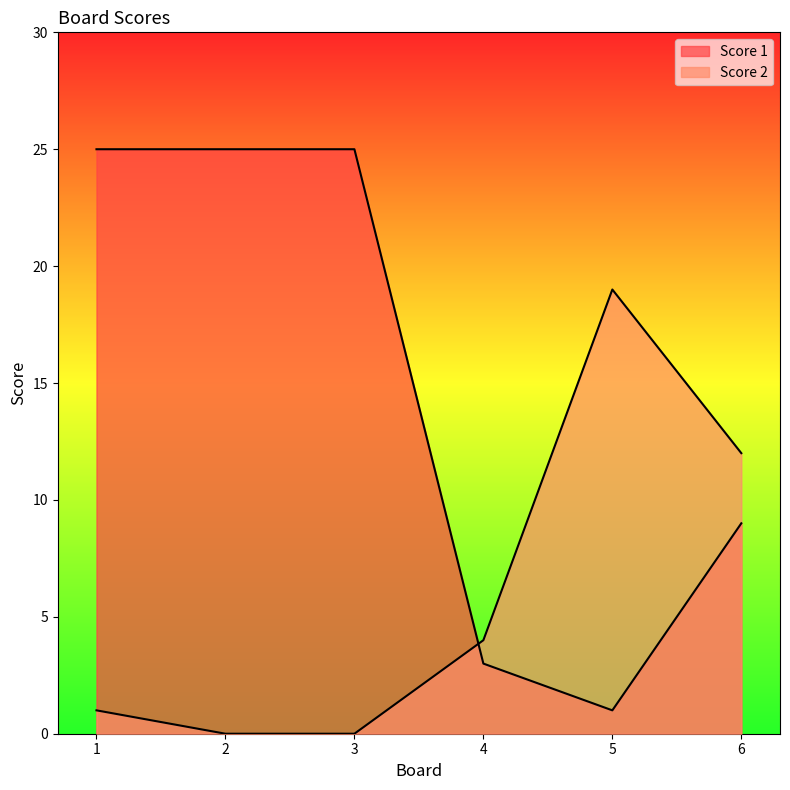

True or false: Score 1 has more than 1 points higher than both neighbors.

False